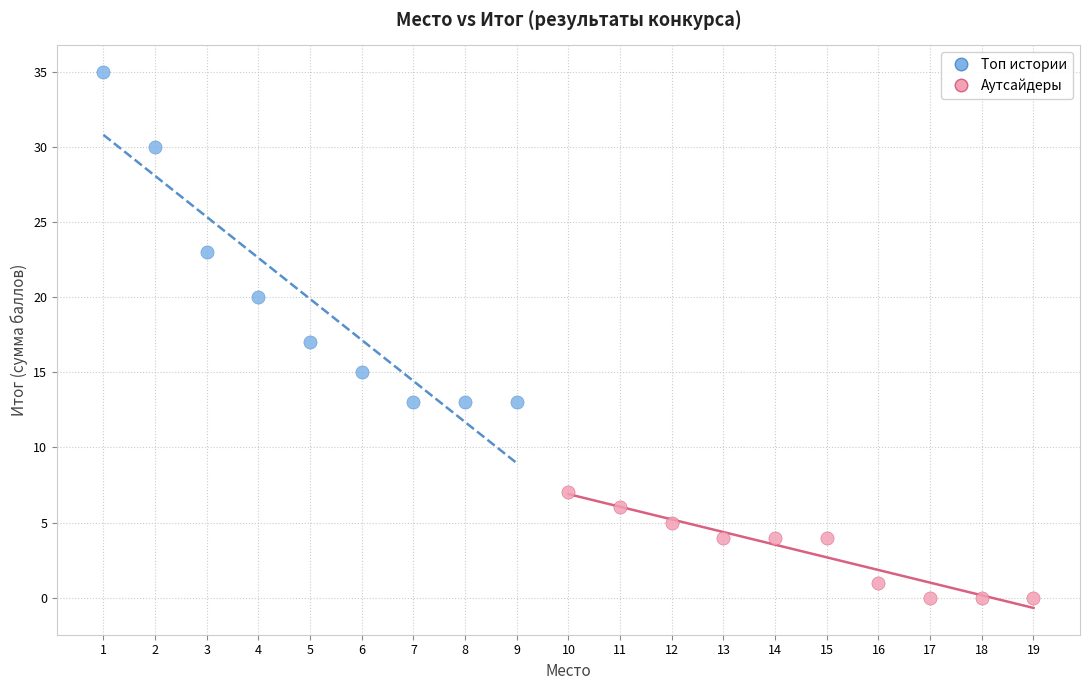

Which series reaches the maximum Y coordinate?

Топ истории